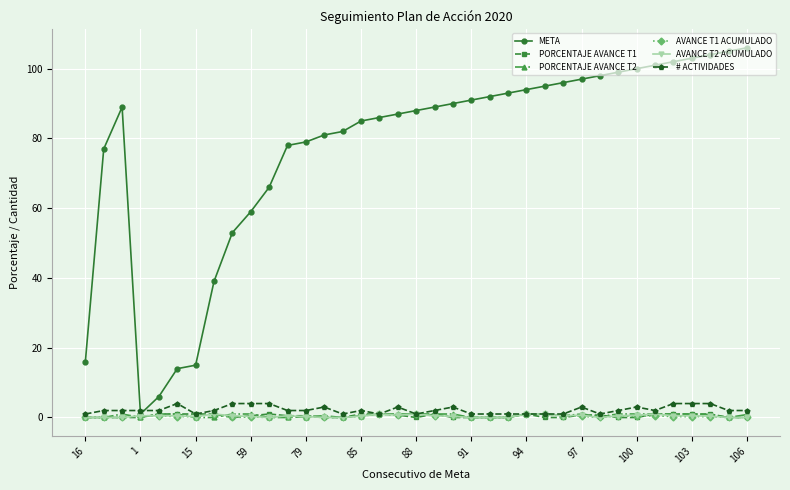

True or false: PORCENTAJE AVANCE T1 has more than 1 points higher than both neighbors.

True